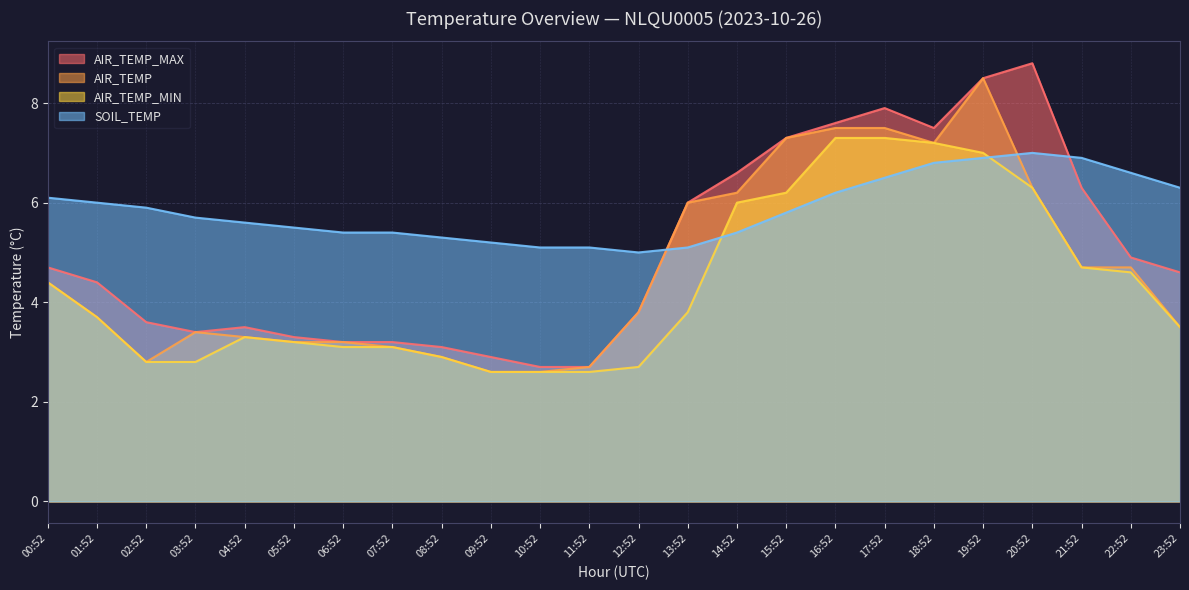

Rank the series by their maximum value, from lowest to highest.

SOIL_TEMP, AIR_TEMP_MIN, AIR_TEMP, AIR_TEMP_MAX